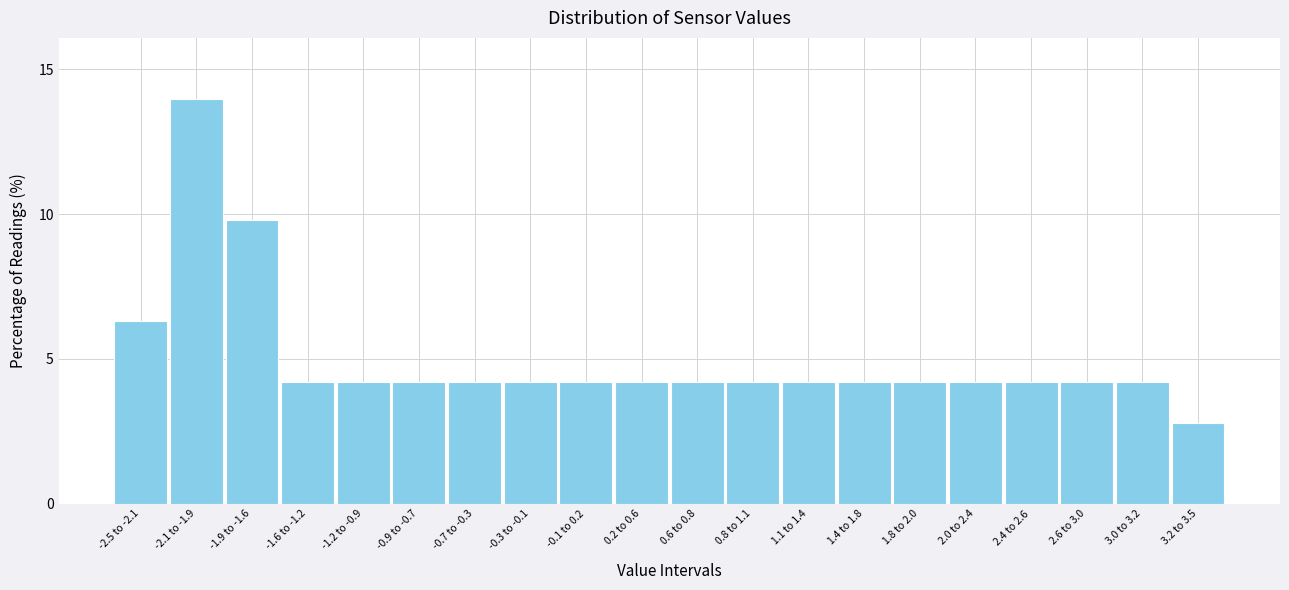

Reading left to right, extract all data points from this chart.

-2.5 to -2.1=6.3	-2.1 to -1.9=14.0	-1.9 to -1.6=9.8	-1.6 to -1.2=4.2	-1.2 to -0.9=4.2	-0.9 to -0.7=4.2	-0.7 to -0.3=4.2	-0.3 to -0.1=4.2	-0.1 to 0.2=4.2	0.2 to 0.6=4.2	0.6 to 0.8=4.2	0.8 to 1.1=4.2	1.1 to 1.4=4.2	1.4 to 1.8=4.2	1.8 to 2.0=4.2	2.0 to 2.4=4.2	2.4 to 2.6=4.2	2.6 to 3.0=4.2	3.0 to 3.2=4.2	3.2 to 3.5=2.8